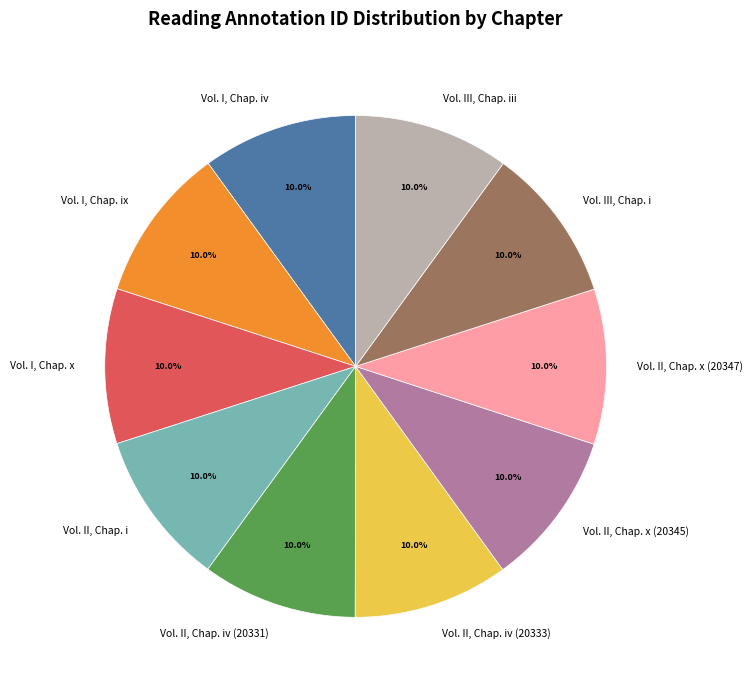

What percentage is the Vol. I, Chap. x slice, to the nearest percent?

10%